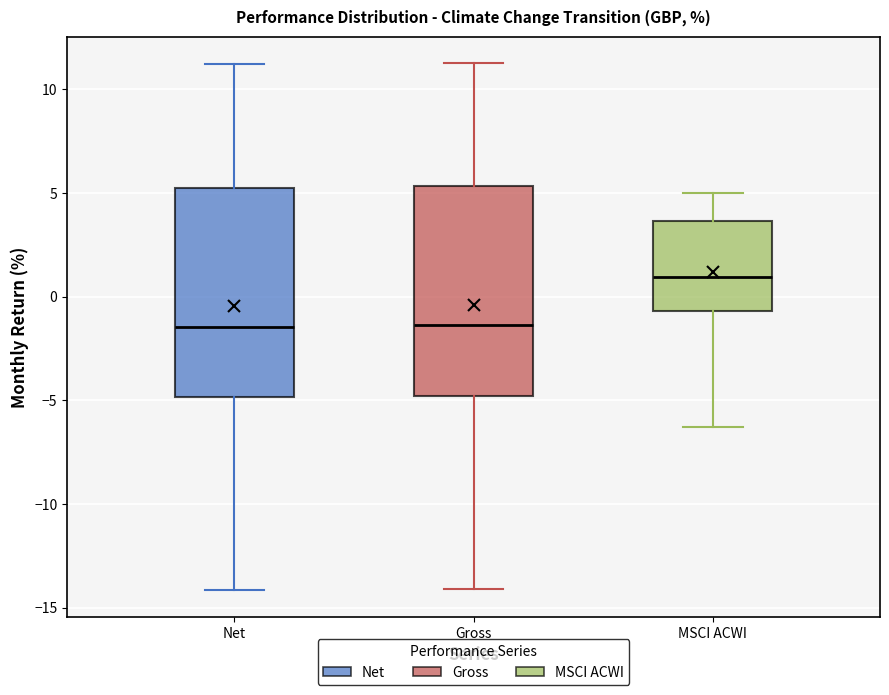

Where is the upper edge of the box for Net on the y-axis? The values are not printed on the chart, so give them approximately, as read against the axis.

5.0